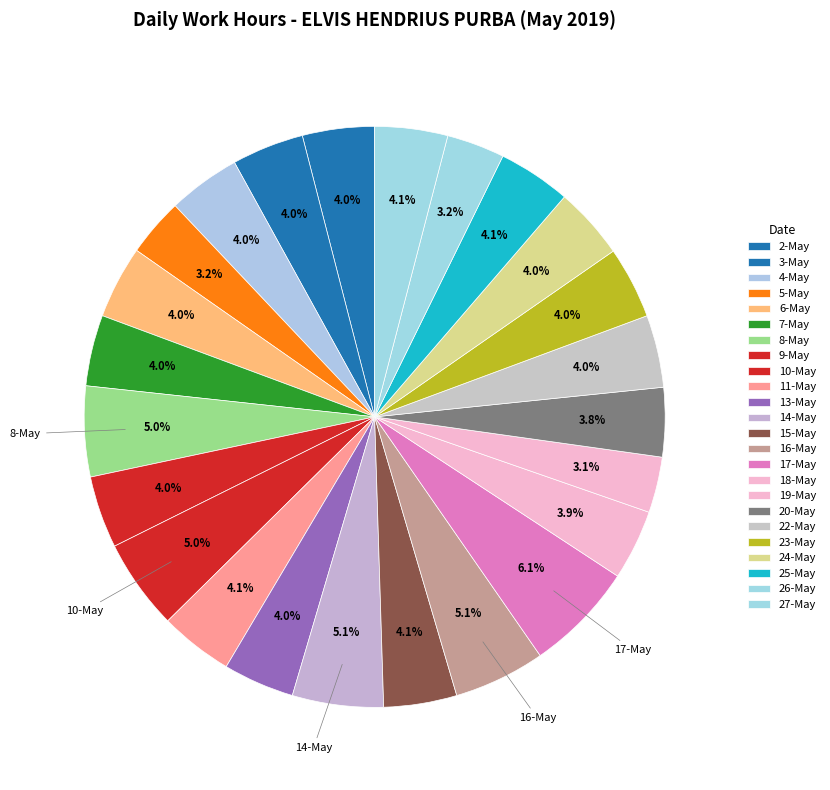

Which slice is the smallest?

19-May